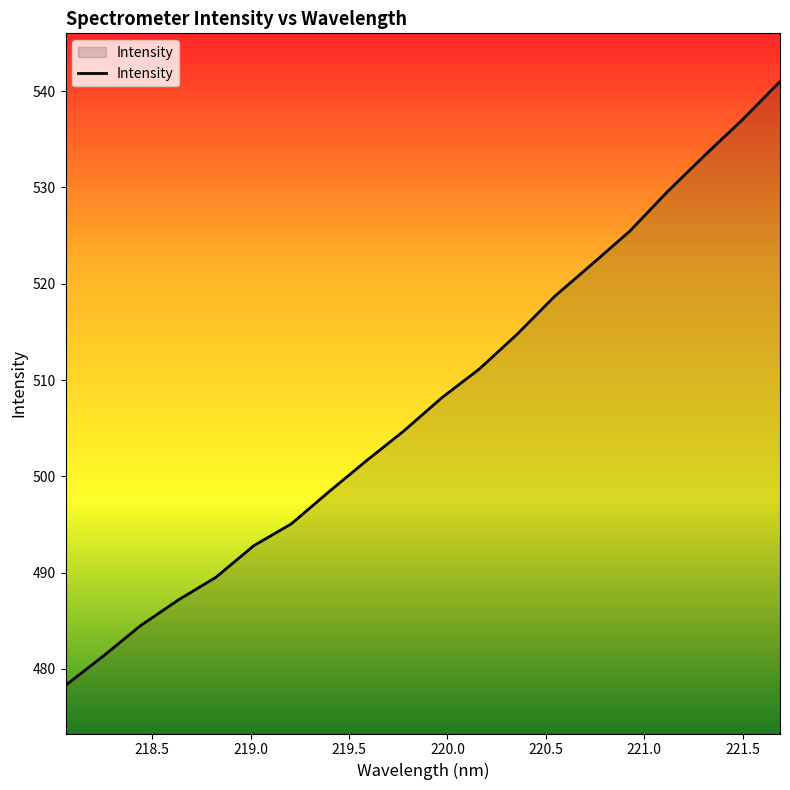

What is the average value?

507.7